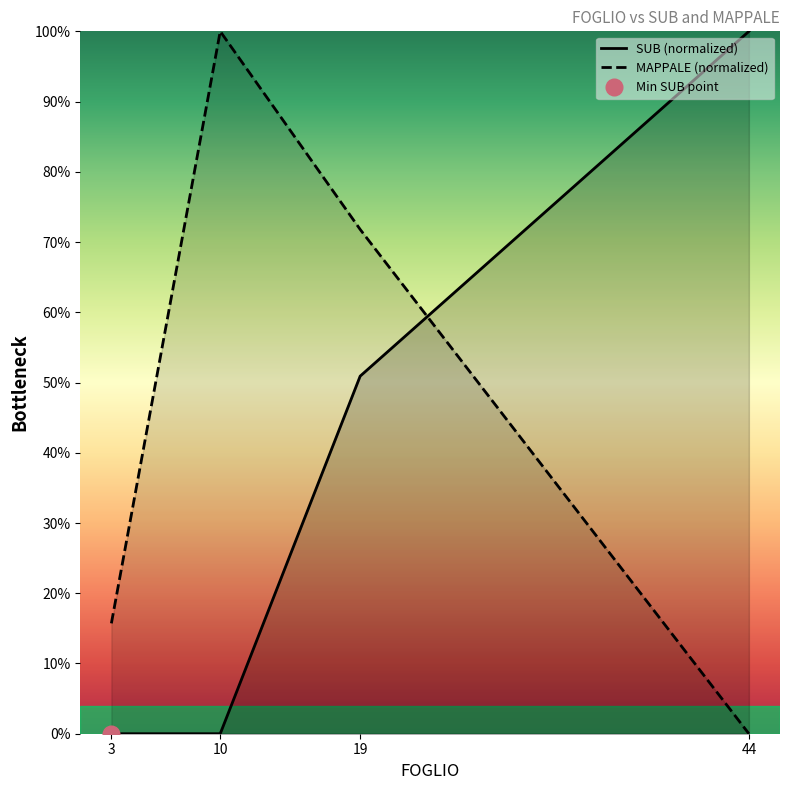

What is the difference between the MAPPALE (normalized) values at 3 and 44?

15.7